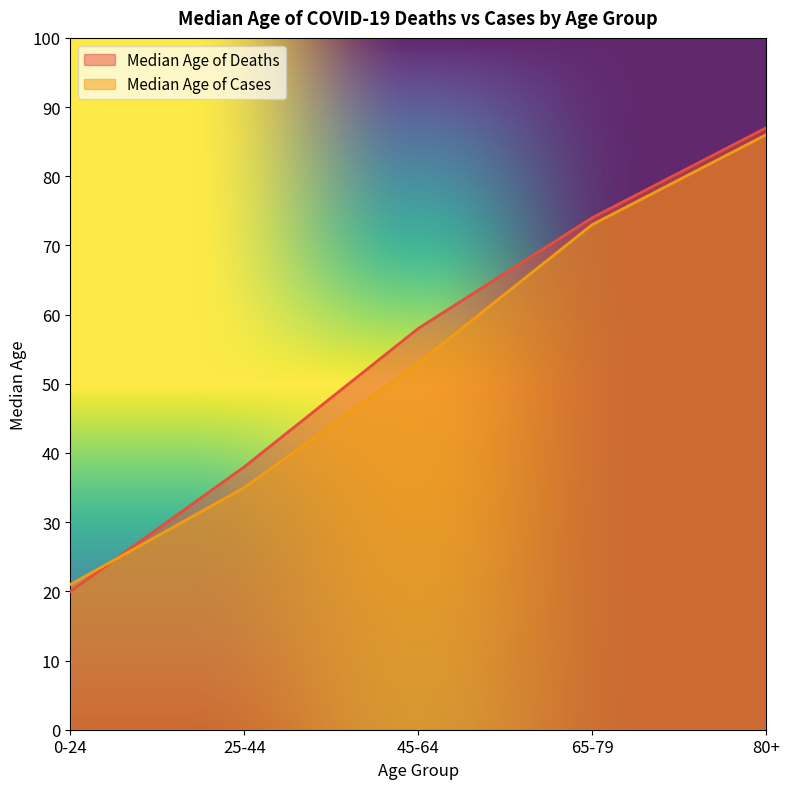

How many lines are shown in the chart?

2